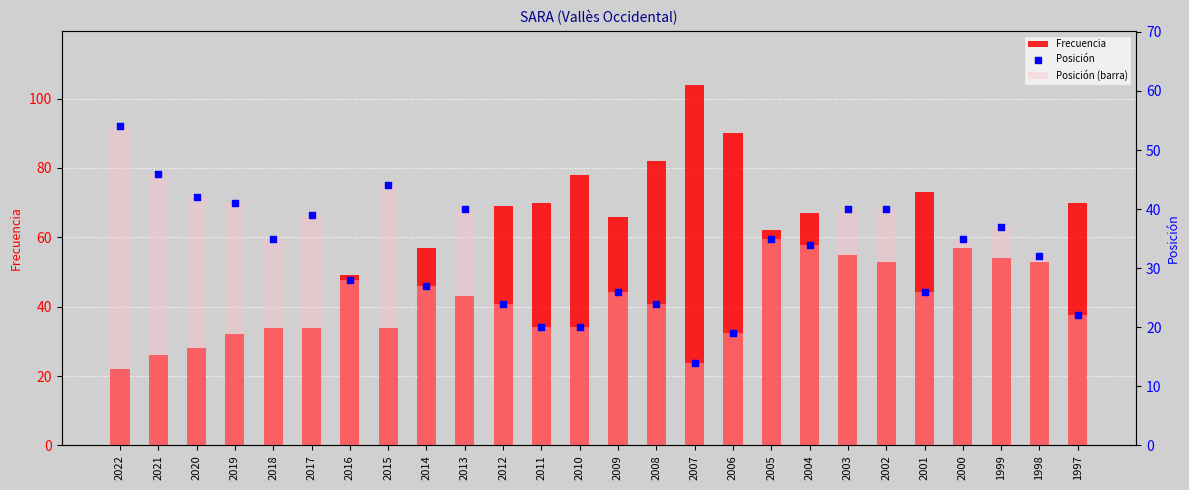

Which series reaches the maximum Y coordinate?

Frecuencia